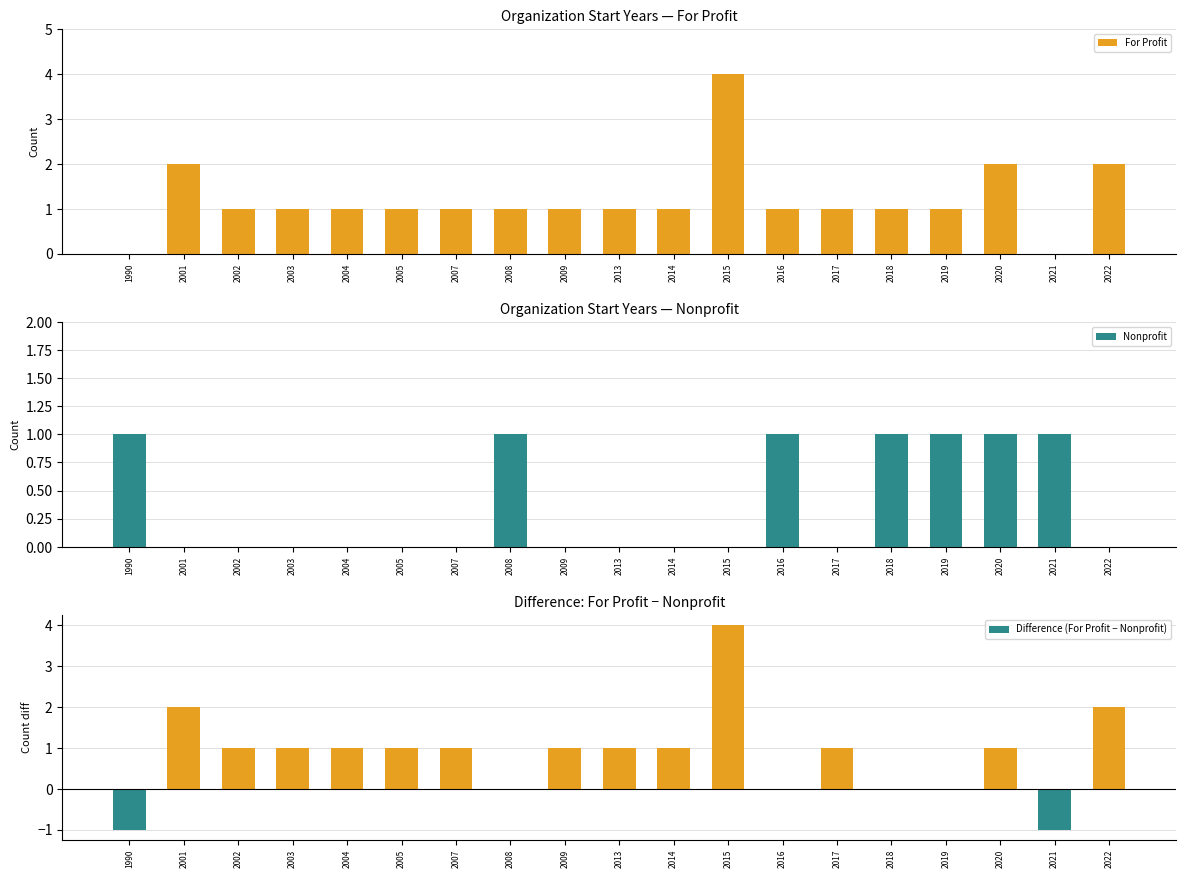

What are all the series names shown in the legend?

For Profit, Nonprofit, Difference (For Profit − Nonprofit)